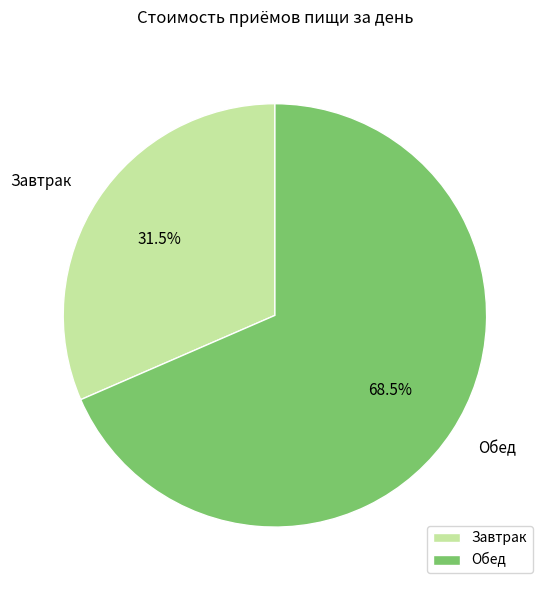

To the nearest percent, what is the difference between the Обед and Завтрак slice percentages?

37%